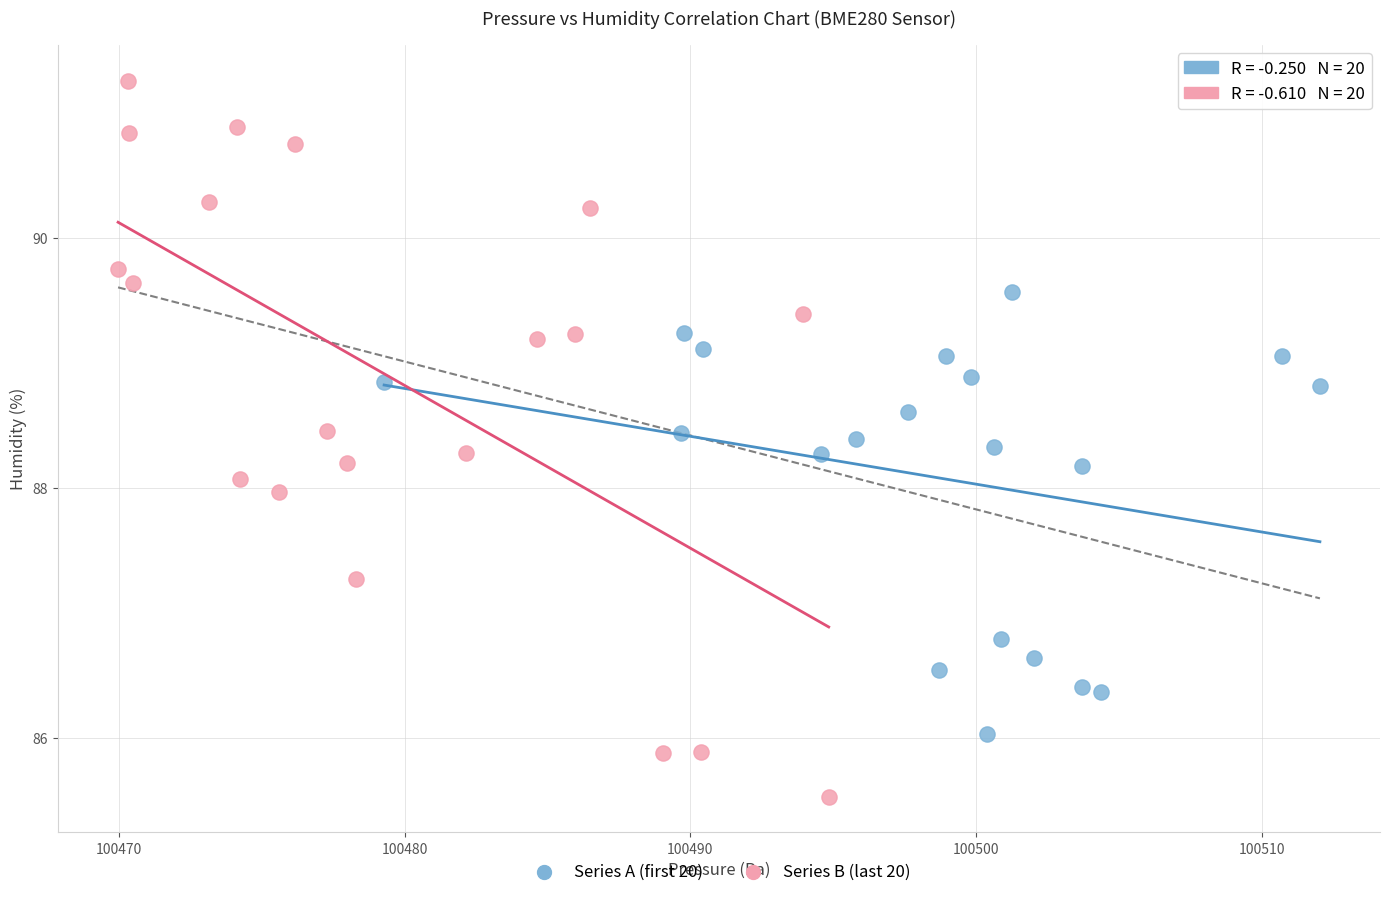

Which series has the largest Y range (max minus min)?

Series B (last 20)